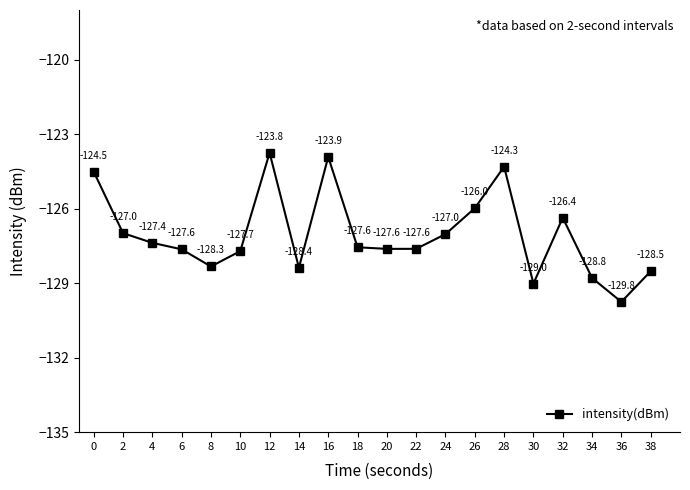

Count the number of data series in this chart.

1